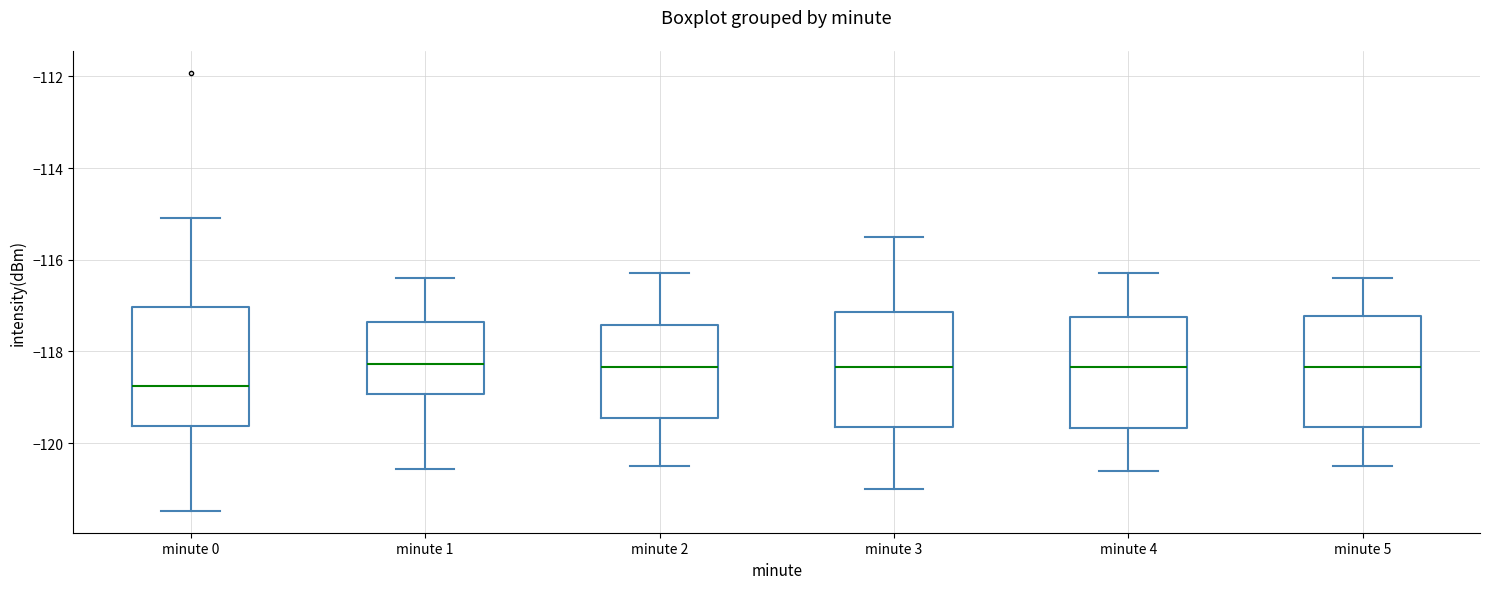

Which box's median line is the lowest?

minute 0